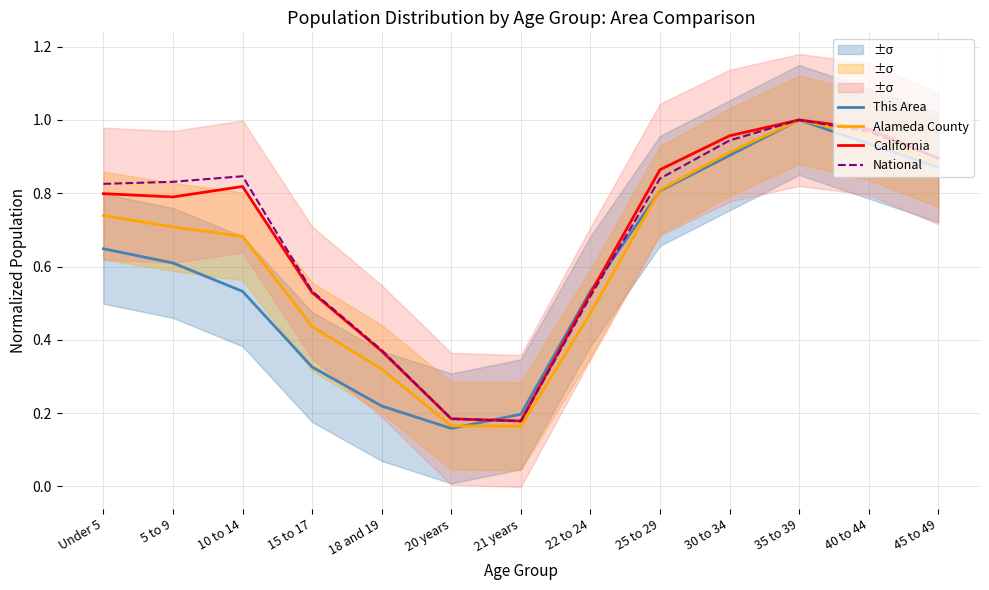

Is it true that This Area equals 1.6 at 30 to 34?

False